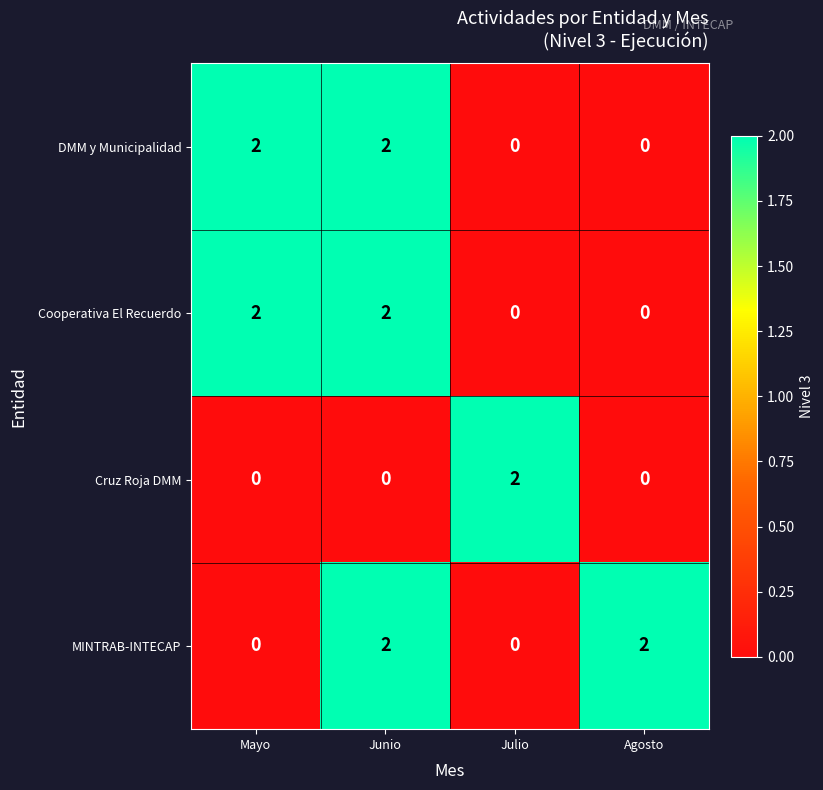

True or false: Cooperativa El Recuerdo has a value of 3 at Mayo.

False